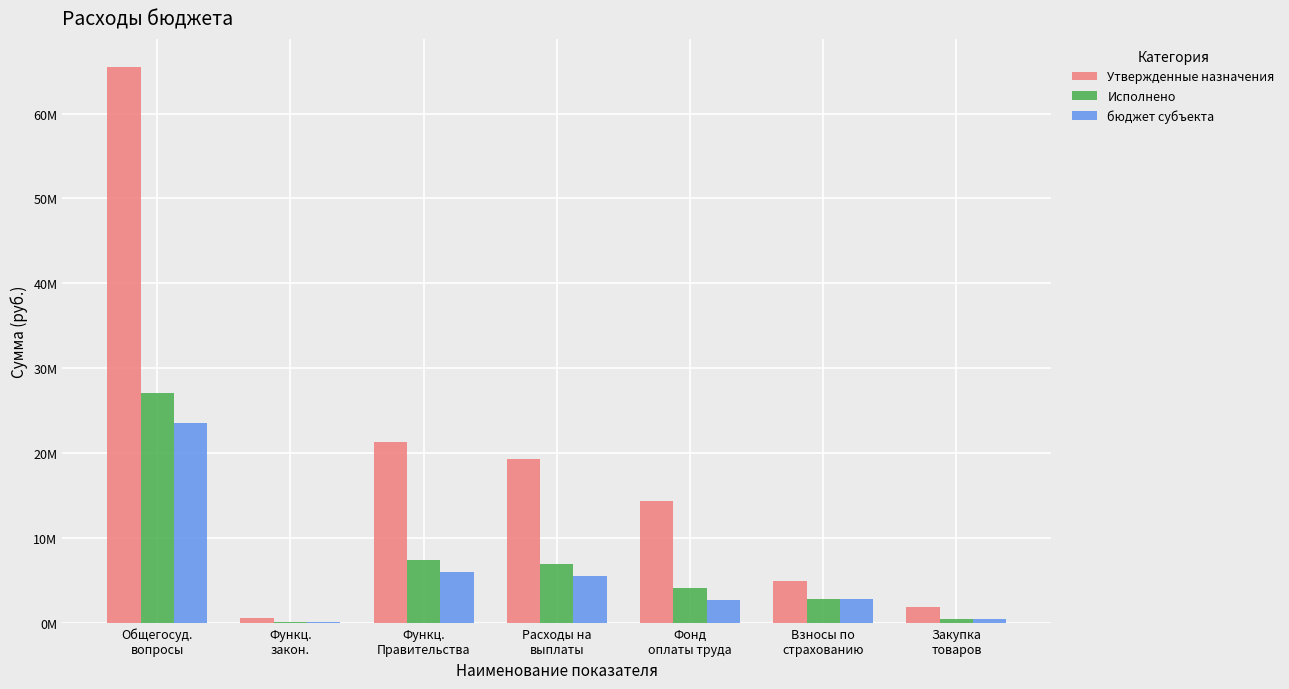

Read the бюджет субъекта value at Общегосуд.
вопросы.

23499841.7